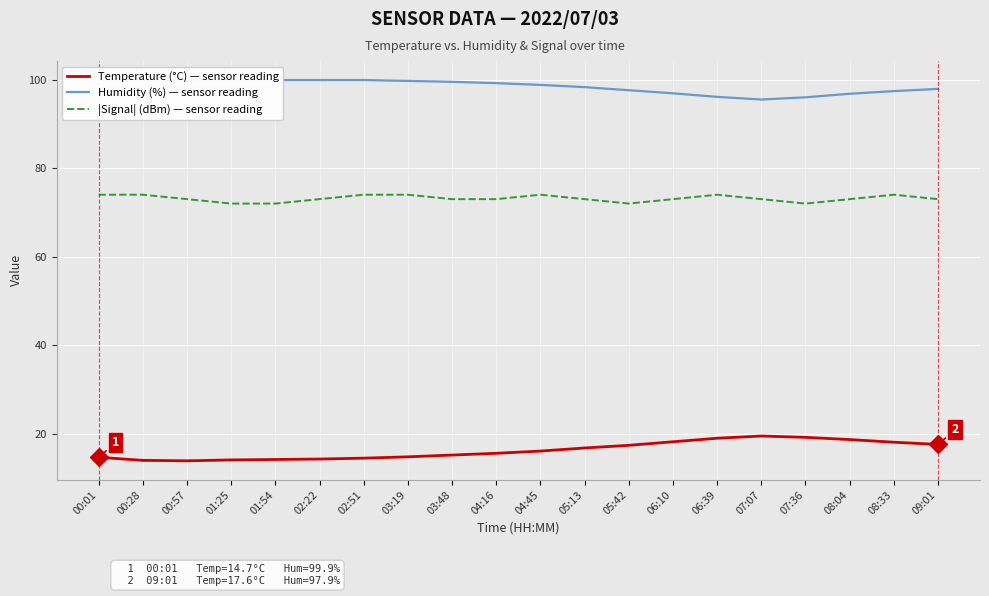

Reading left to right, transcribe all the data shown in this chart.

Temperature (°C) — sensor reading: 14.7	14.0	13.9	14.1	14.2	14.3	14.5	14.8	15.2	15.6	16.1	16.8	17.4	18.2	19.0	19.5	19.2	18.7	18.1	17.6
Humidity (%) — sensor reading: 99.9	99.9	99.9	99.9	99.9	99.9	99.9	99.7	99.5	99.2	98.8	98.3	97.6	96.9	96.1	95.5	96.0	96.8	97.4	97.9
|Signal| (dBm) — sensor reading: 74.0	74.0	73.0	72.0	72.0	73.0	74.0	74.0	73.0	73.0	74.0	73.0	72.0	73.0	74.0	73.0	72.0	73.0	74.0	73.0